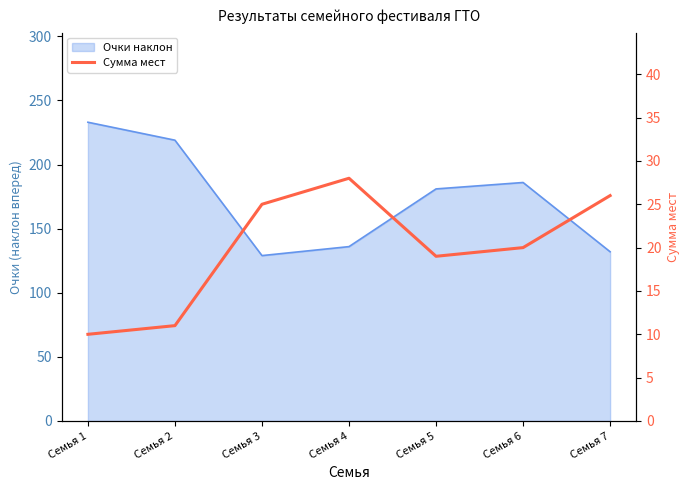

How many lines are shown in the chart?

1